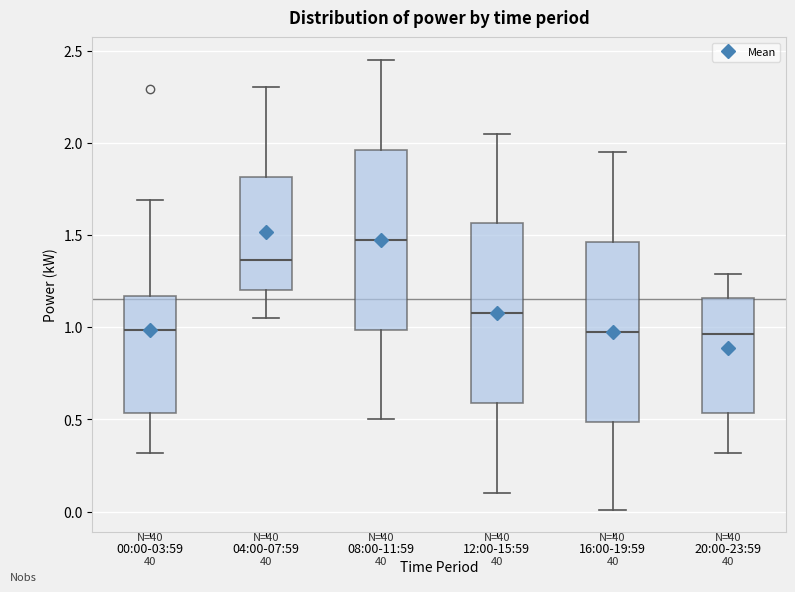

Reading left to right, transcribe this box plot: for each box, give where its median line is, the range the box spans, and where its two whiskers end, as read against the y-axis. The values are not printed on the chart, so give them approximately, as read against the axis.

00:00-03:59: median 1.00, box 0.55 to 1.15, whiskers 0.30 to 1.70
04:00-07:59: median 1.35, box 1.20 to 1.80, whiskers 1.05 to 2.30
08:00-11:59: median 1.50, box 1.00 to 1.95, whiskers 0.50 to 2.45
12:00-15:59: median 1.10, box 0.60 to 1.55, whiskers 0.10 to 2.05
16:00-19:59: median 1.00, box 0.50 to 1.45, whiskers 0.00 to 1.95
20:00-23:59: median 0.95, box 0.55 to 1.15, whiskers 0.30 to 1.30